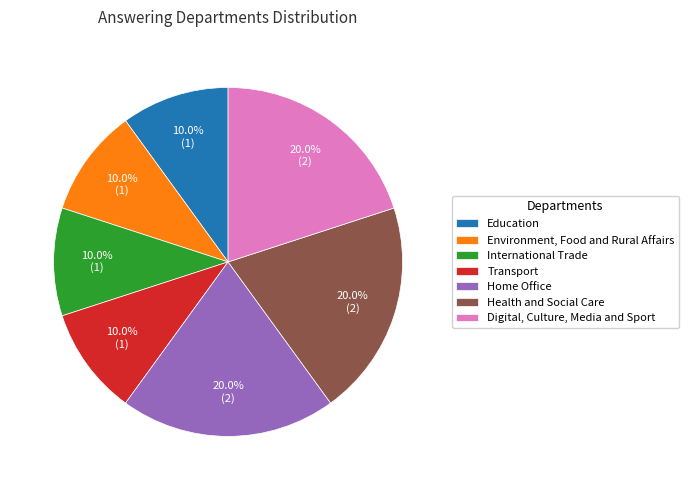

To the nearest percent, what is the average slice percentage?

14%